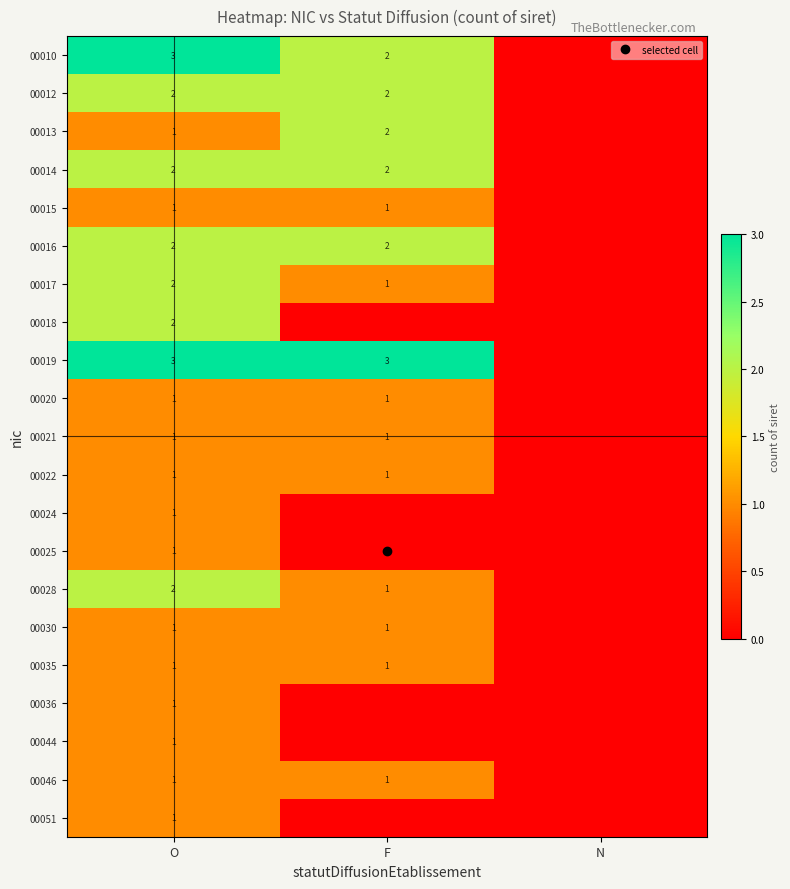

Is the value of 00018 at F greater than the value of 00019 at O?

No